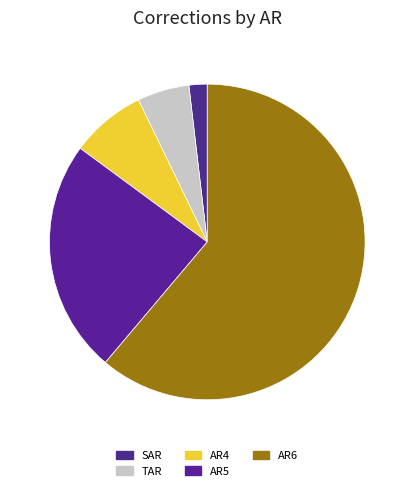

What percentage is the AR4 slice, to the nearest percent?

8%